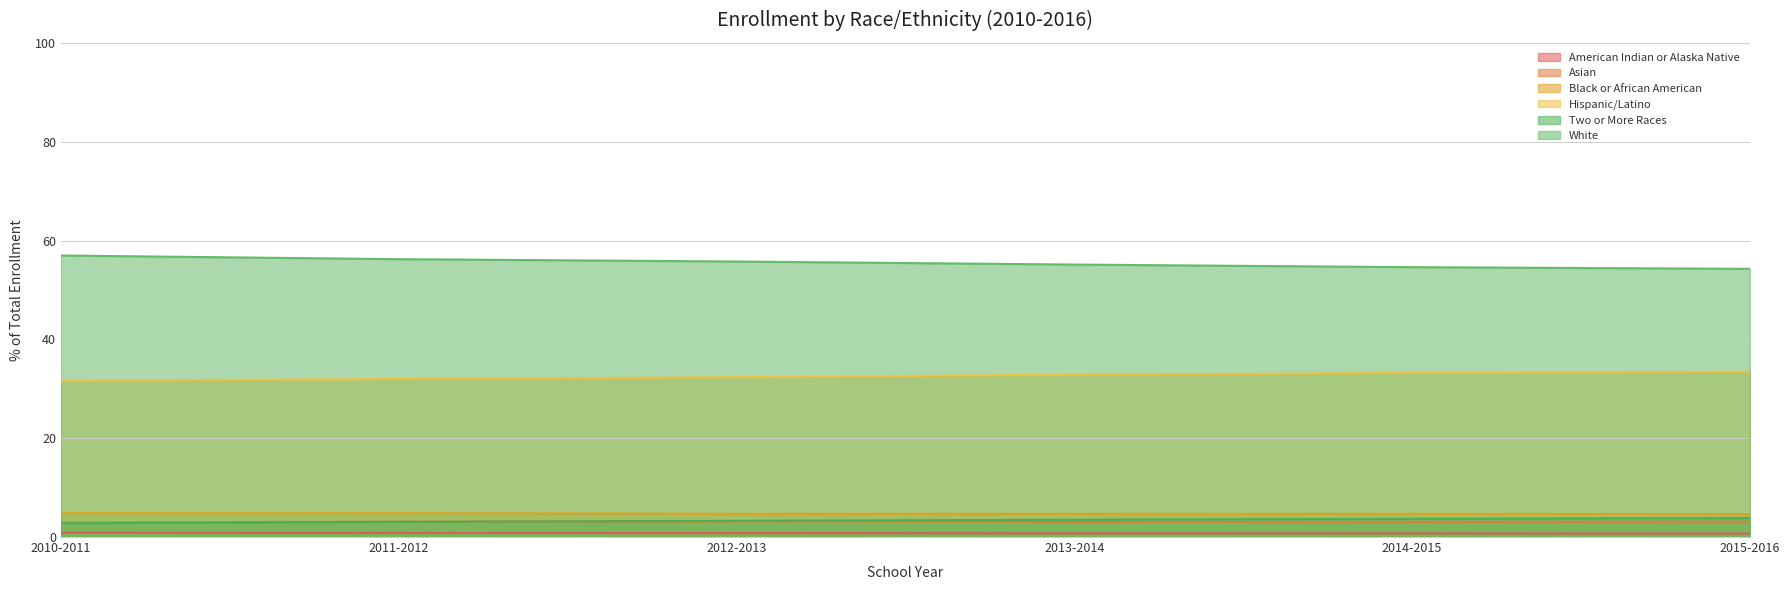

How many categories are shown in the chart?

6